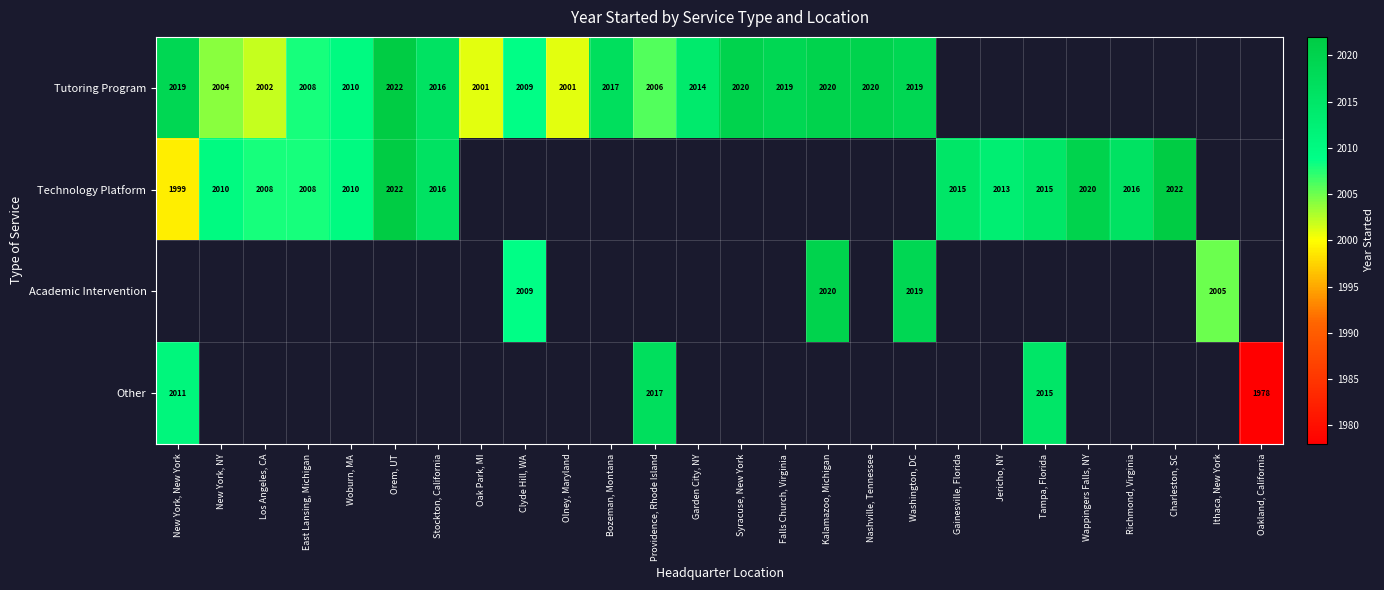

What is the sum of the Tutoring Program values at Providence, Rhode Island and Clyde Hill, WA?

4015